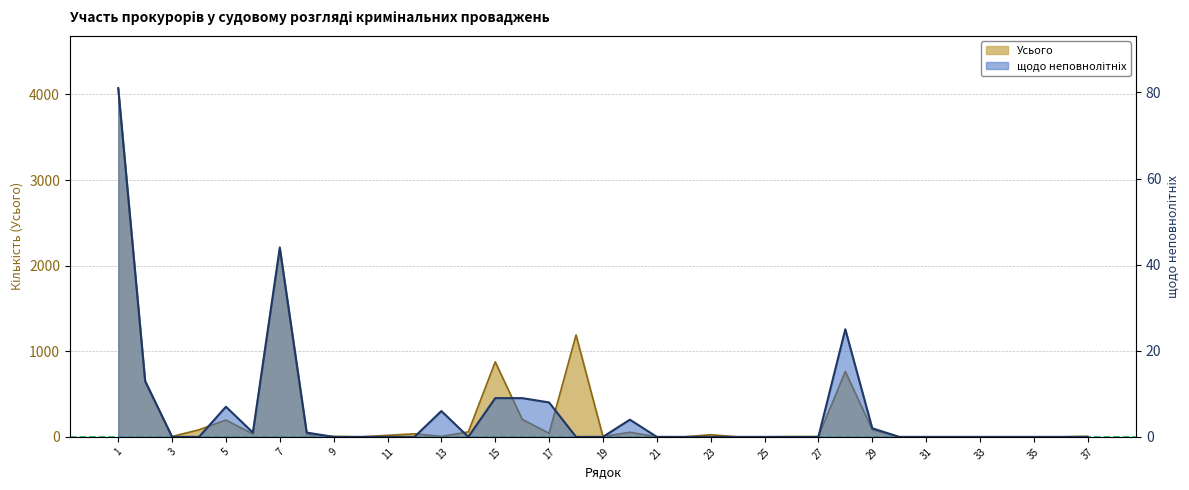

Which series changed the most between 4 and 23?

Усього